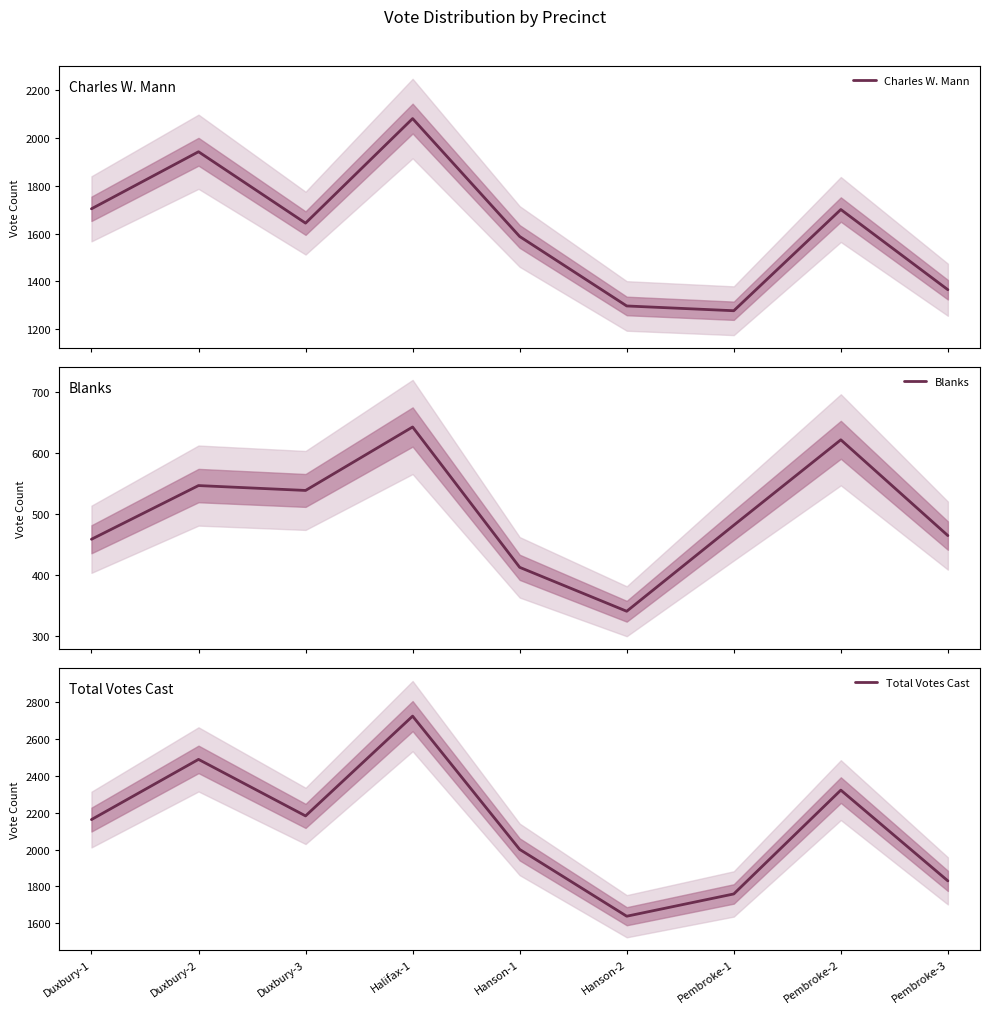

At which label does Total Votes Cast reach its peak?

Halifax-1